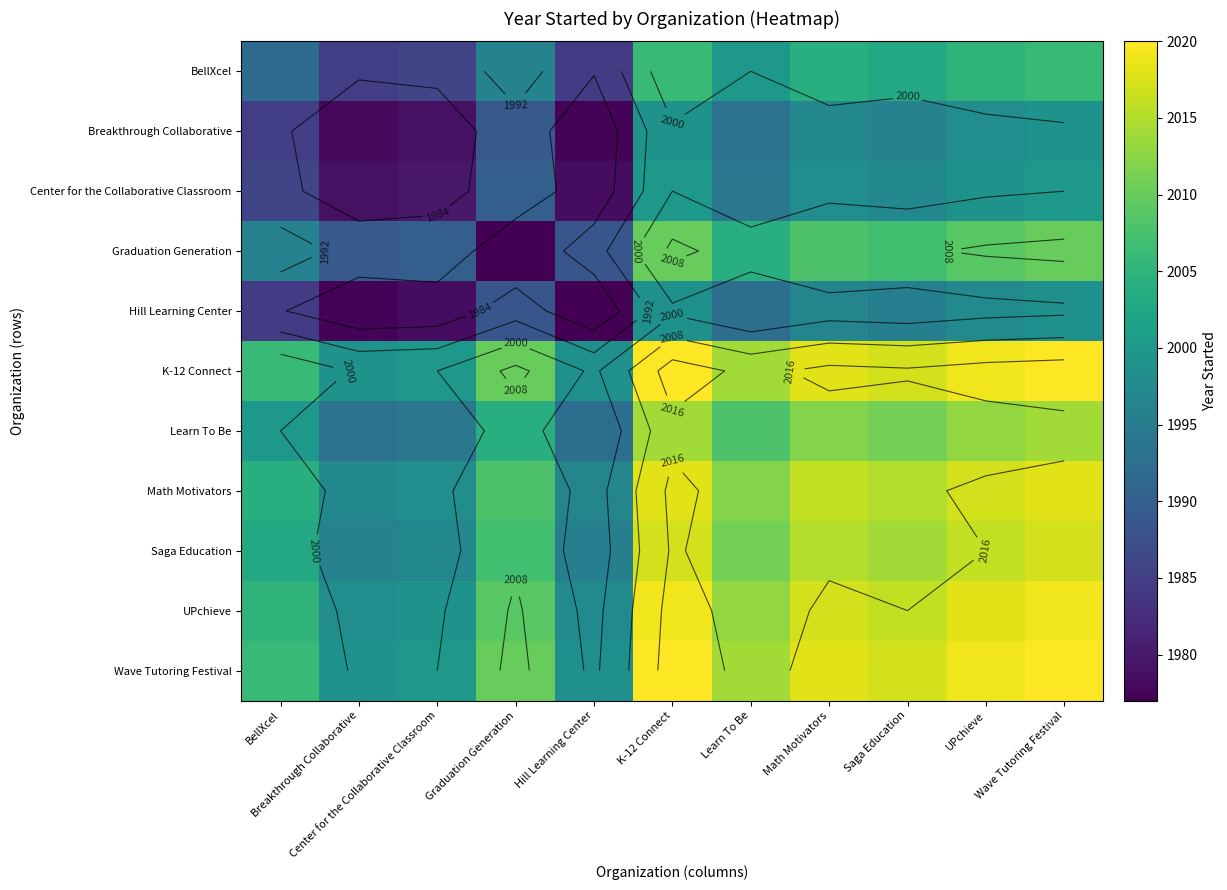

Rank the categories by Graduation Generation value from lowest to highest.

Graduation Generation, Hill Learning Center, Breakthrough Collaborative, Center for the Collaborative Classroom, BellXcel, Learn To Be, Saga Education, Math Motivators, UPchieve, K-12 Connect, Wave Tutoring Festival